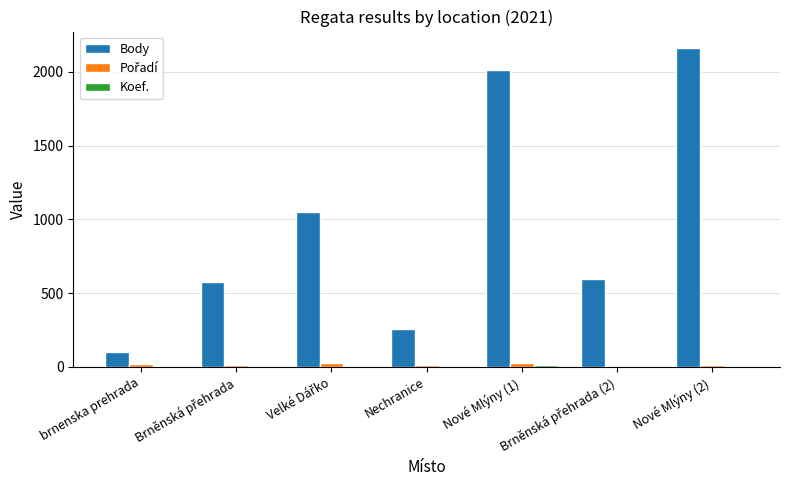

Are the bars grouped side by side (vs. stacked)?

Yes